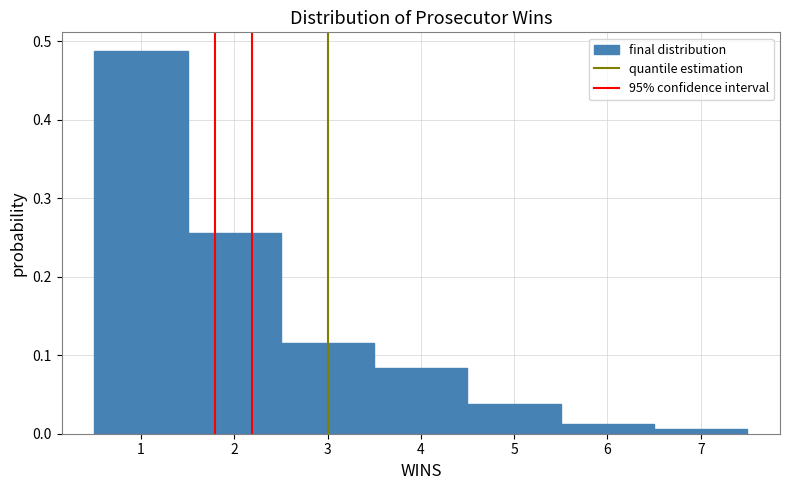

Reading left to right, list every bar in this chart as the range it spans on the x-axis followed by its height. The values are not printed on the chart, so give them approximately, as read against the axis.

0.5 to 1.5: 0.49
1.5 to 2.5: 0.26
2.5 to 3.5: 0.12
3.5 to 4.5: 0.08
4.5 to 5.5: 0.04
5.5 to 6.5: 0.01
6.5 to 7.5: under 0.01